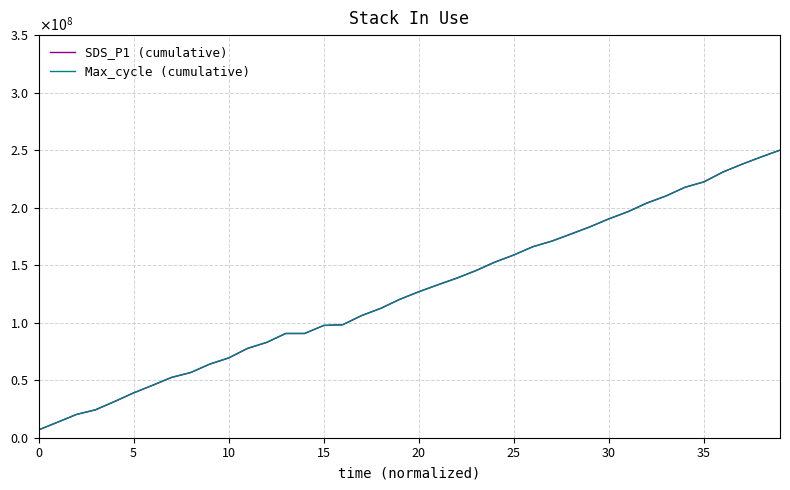

What are all the series names shown in the legend?

SDS_P1 (cumulative), Max_cycle (cumulative)